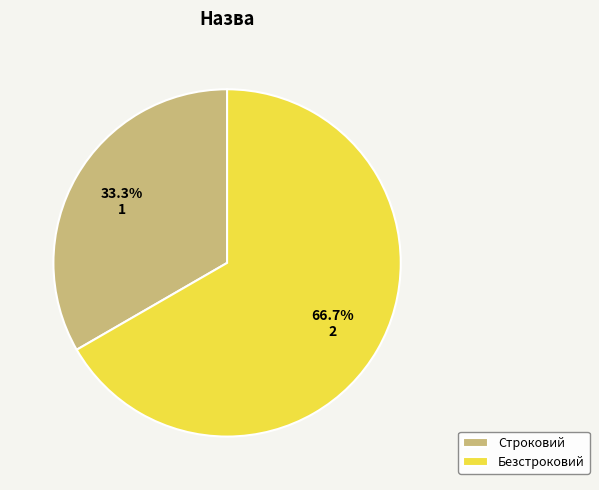

Is there any slice that represents more than half of the pie?

Yes